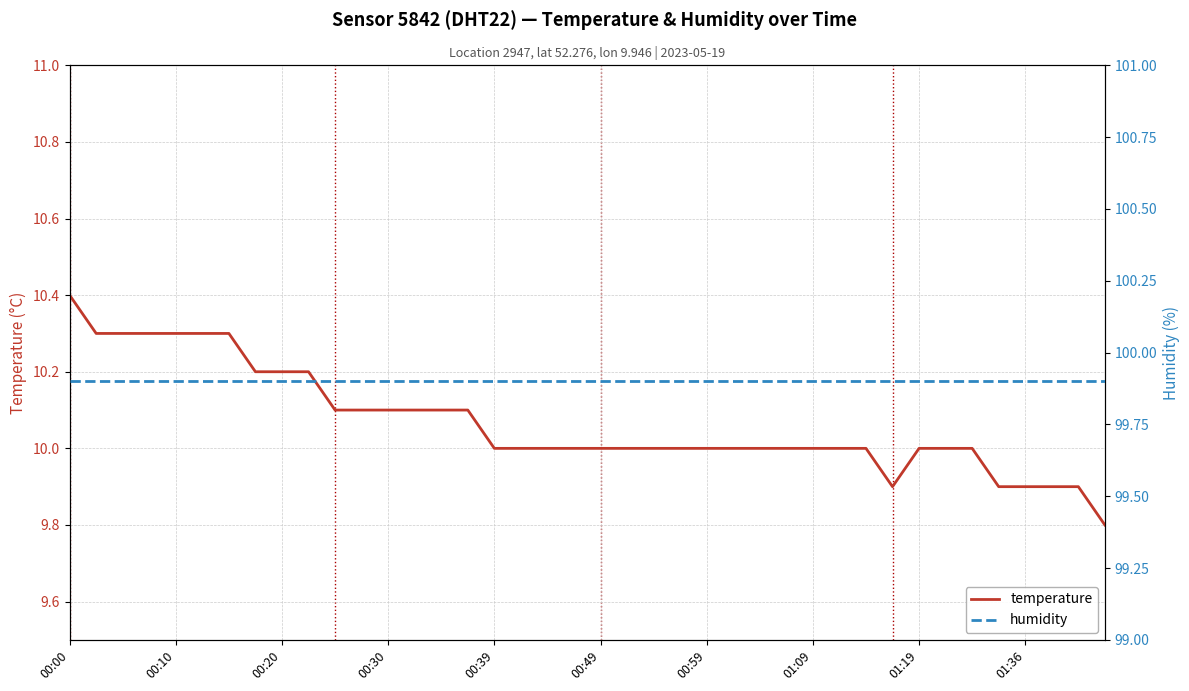

Reading left to right, what are all the values shown in this chart?

temperature: 10.4	10.3	10.3	10.3	10.3	10.3	10.3	10.2	10.2	10.2	10.1	10.1	10.1	10.1	10.1	10.1	10.0	10.0	10.0	10.0	10.0	10.0	10.0	10.0	10.0	10.0	10.0	10.0	10.0	10.0	10.0	9.9	10.0	10.0	10.0	9.9	9.9	9.9	9.9	9.8
humidity: 99.9	99.9	99.9	99.9	99.9	99.9	99.9	99.9	99.9	99.9	99.9	99.9	99.9	99.9	99.9	99.9	99.9	99.9	99.9	99.9	99.9	99.9	99.9	99.9	99.9	99.9	99.9	99.9	99.9	99.9	99.9	99.9	99.9	99.9	99.9	99.9	99.9	99.9	99.9	99.9